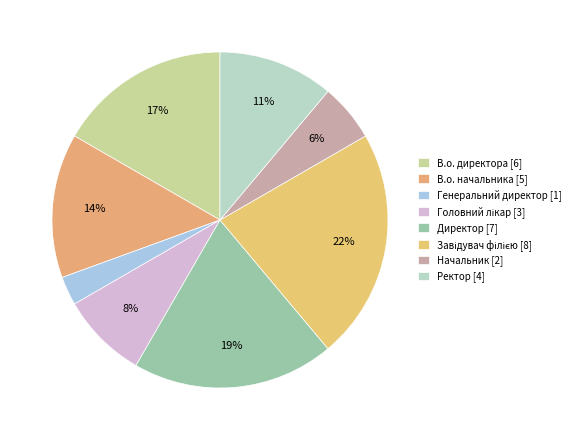

Count the number of slices in the pie.

8